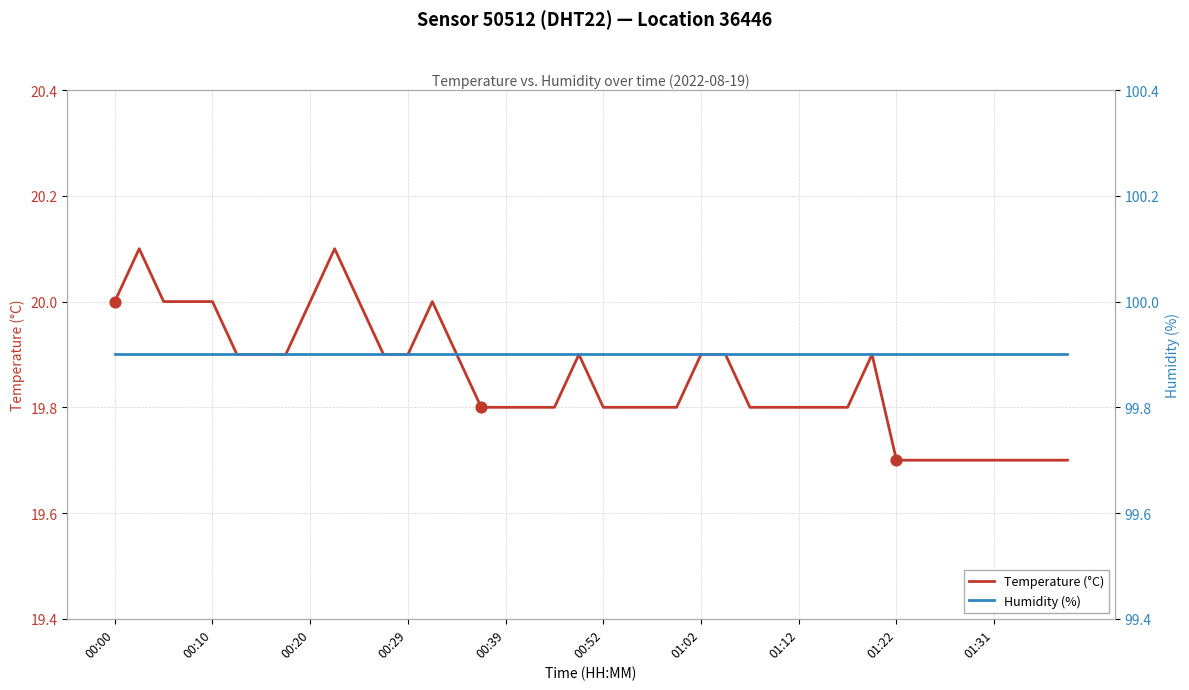

At how many categories does at least one series exceed 98?

40